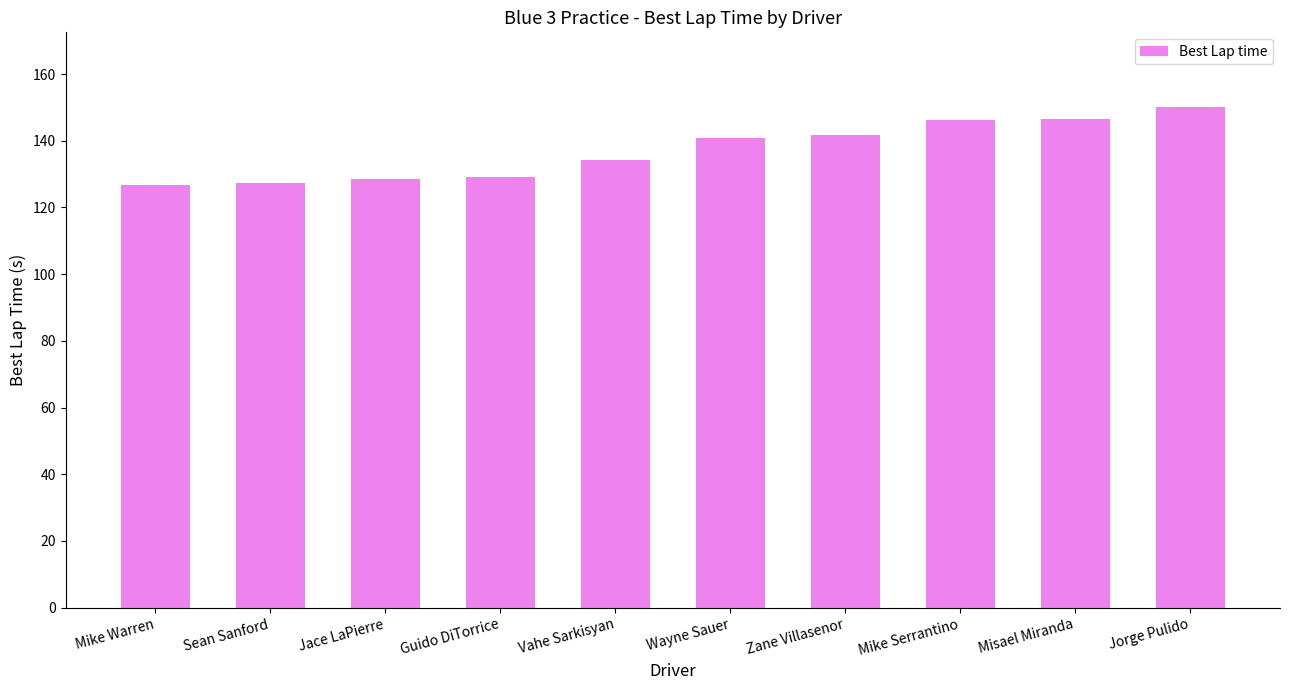

What is the difference between the second highest and minimum values?

19.7